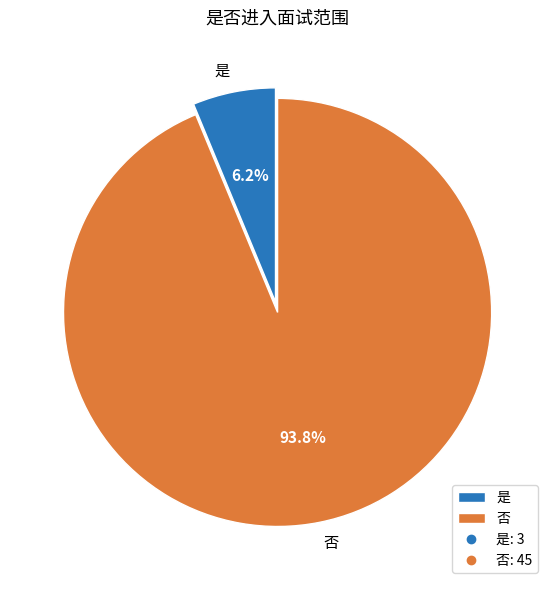

What percentage is the 是 slice, to the nearest percent?

6%